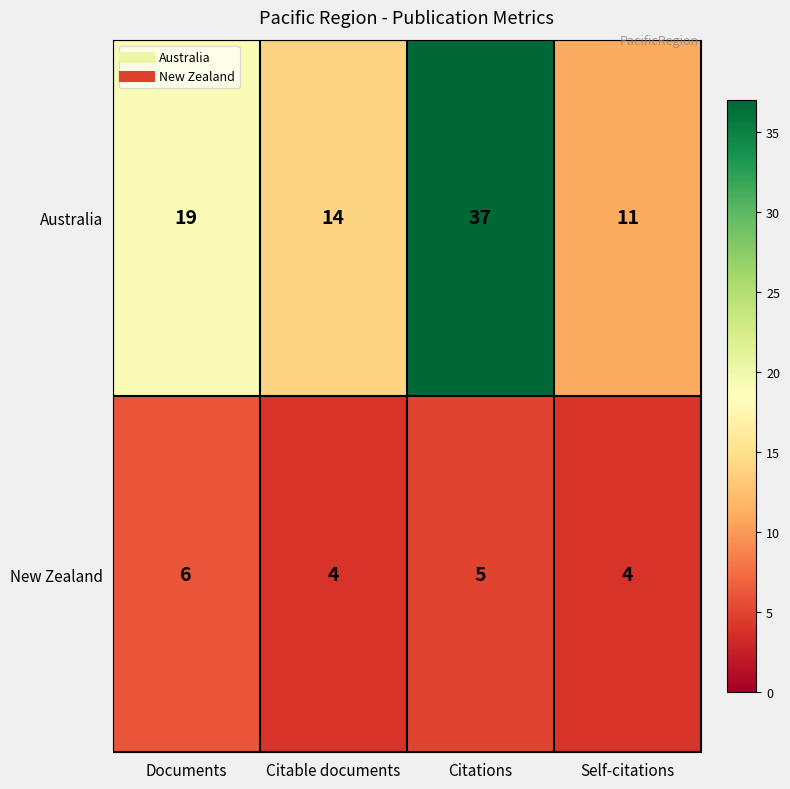

Is it true that New Zealand equals 1 at Self-citations?

False